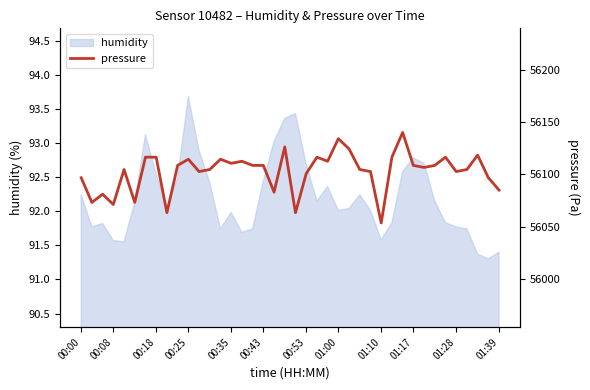

True or false: humidity has a value of 124.0 at 01:00.

False